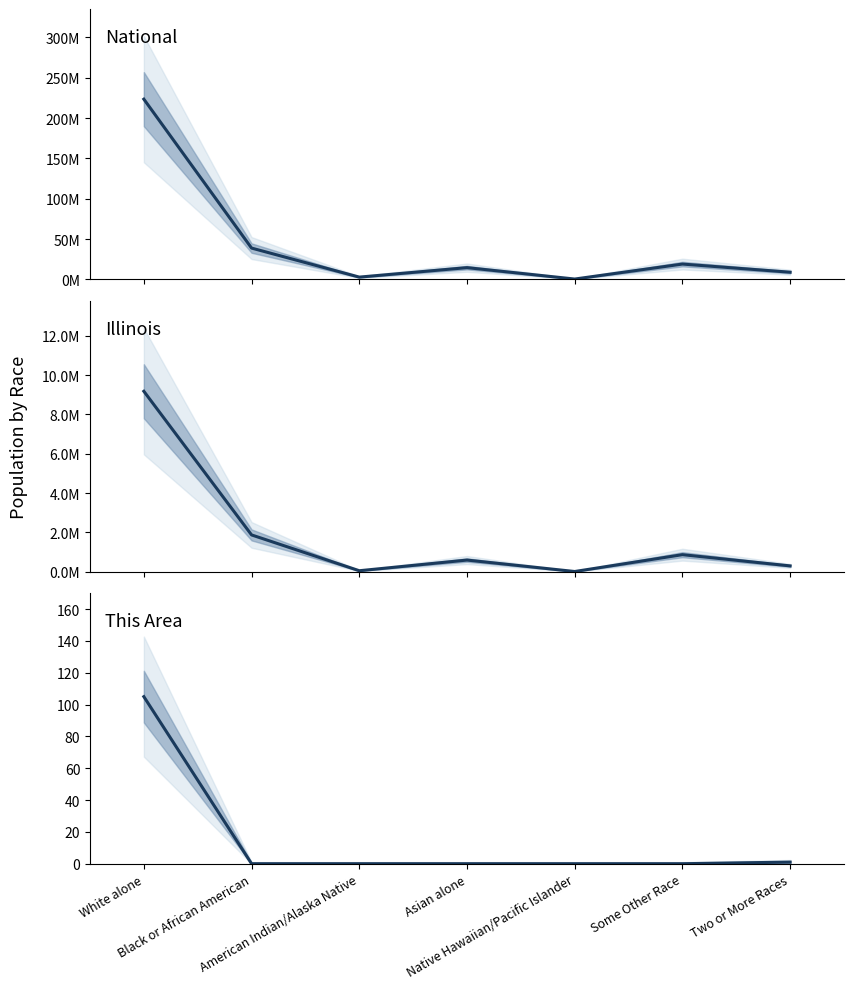

How many lines are shown in the chart?

3